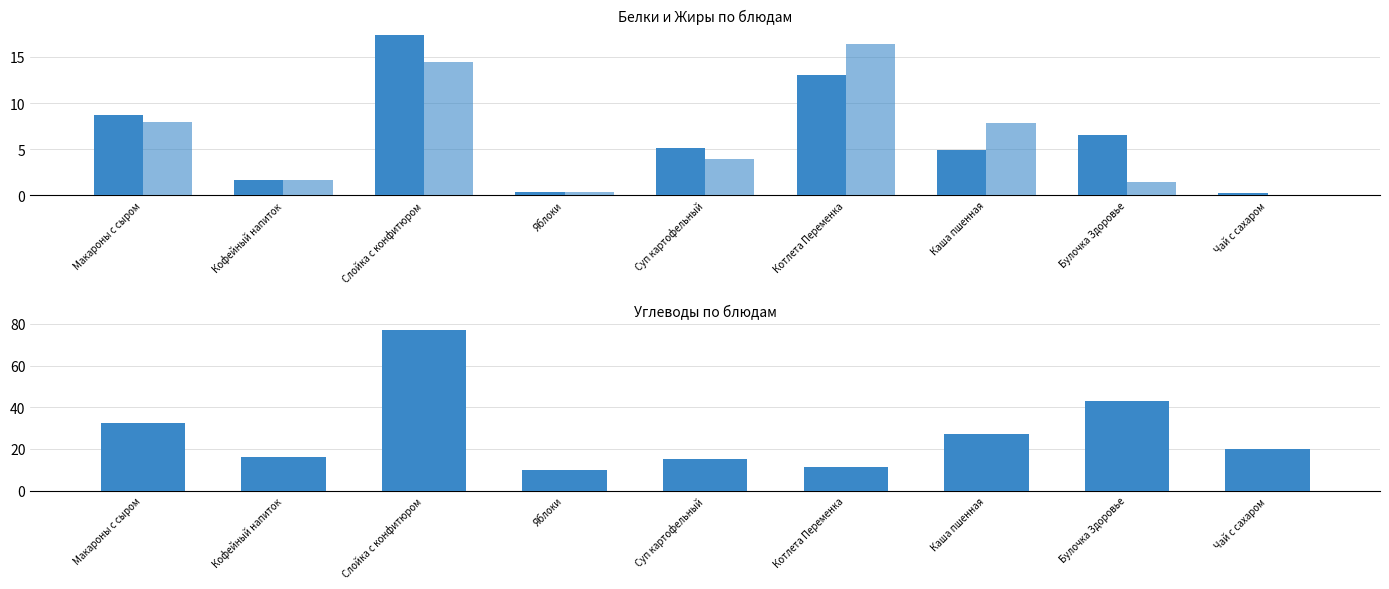

Is it true that Жиры equals 0.6 at Булочка Здоровье?

False